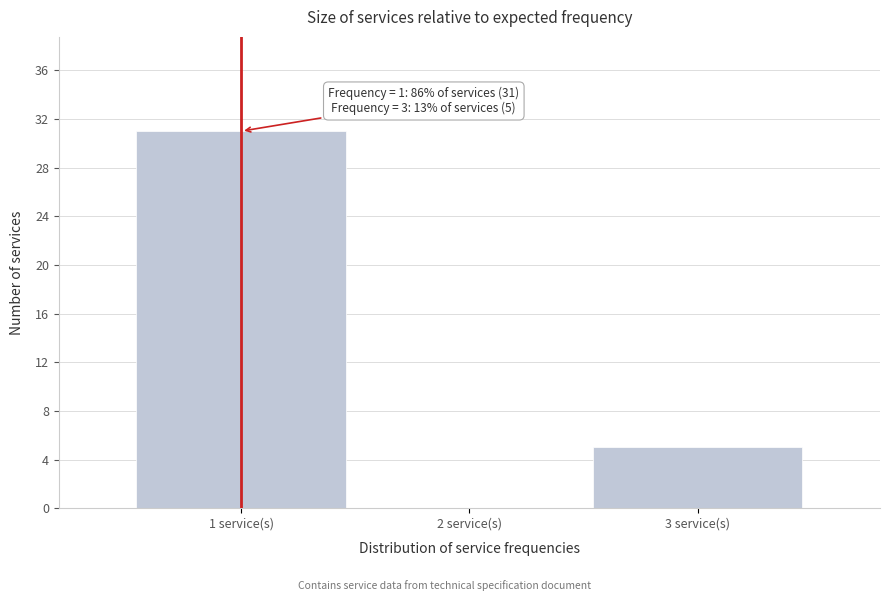

Which range on the x-axis has the tallest bar?

0.5 to 1.5